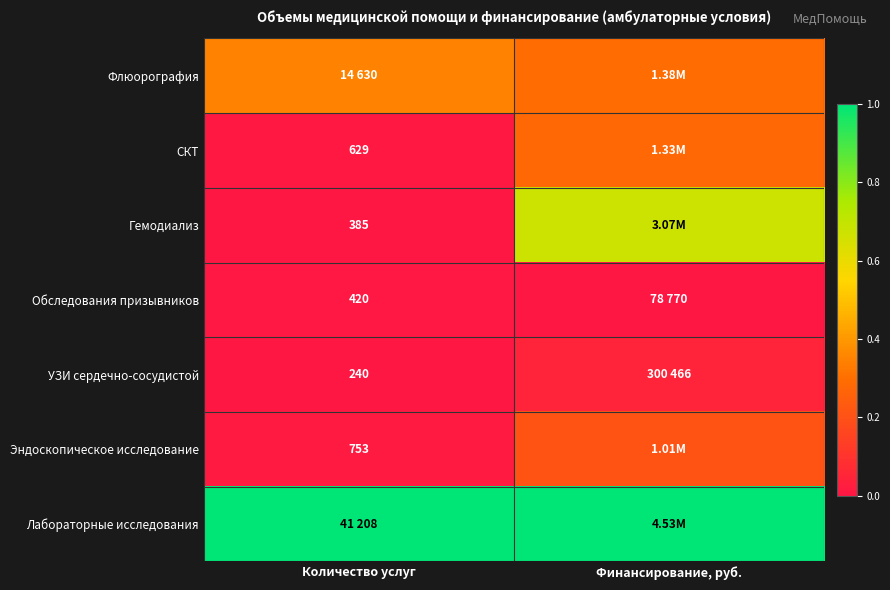

List the labels in order of Обследования призывников value, smallest first.

Финансирование, руб., Количество услуг